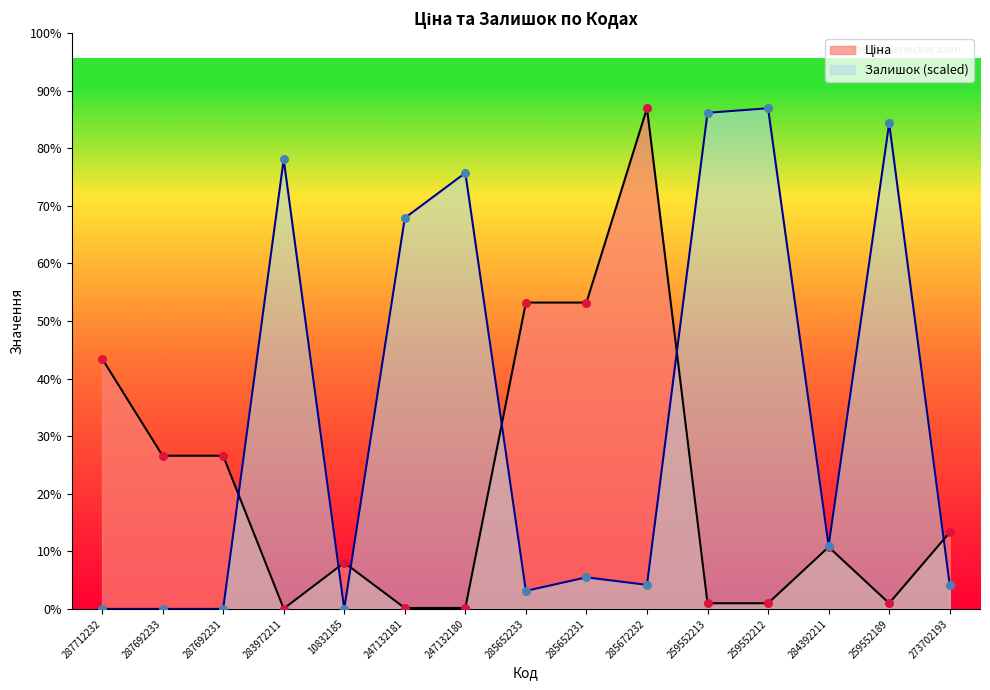

Which series contains the highest Y value?

Ціна